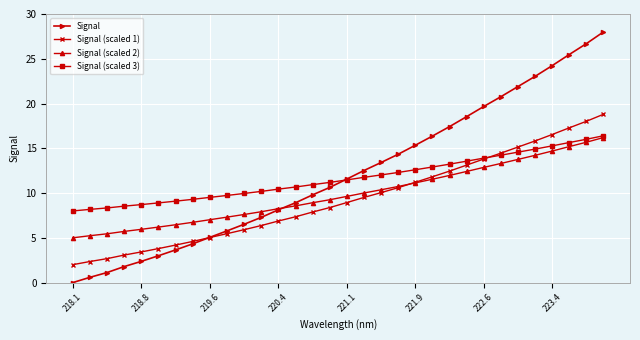

Which series has the widest spread of values?

Signal